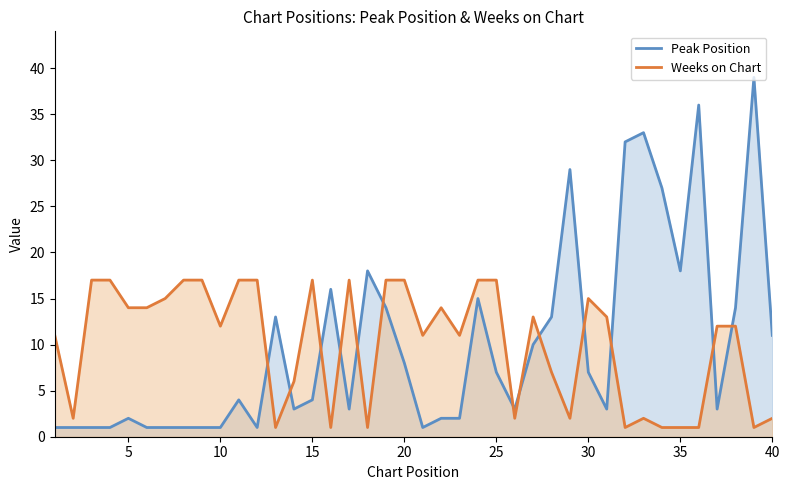

What is the minimum value shown in the chart?

1